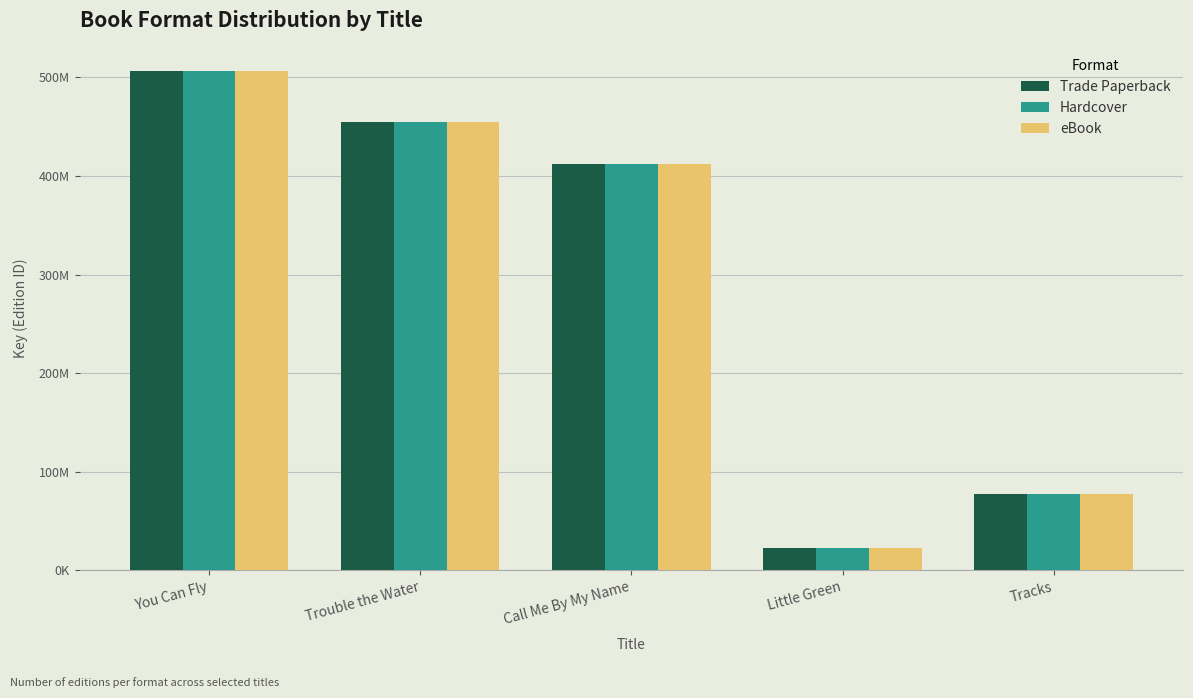

Does the chart contain any negative values?

No